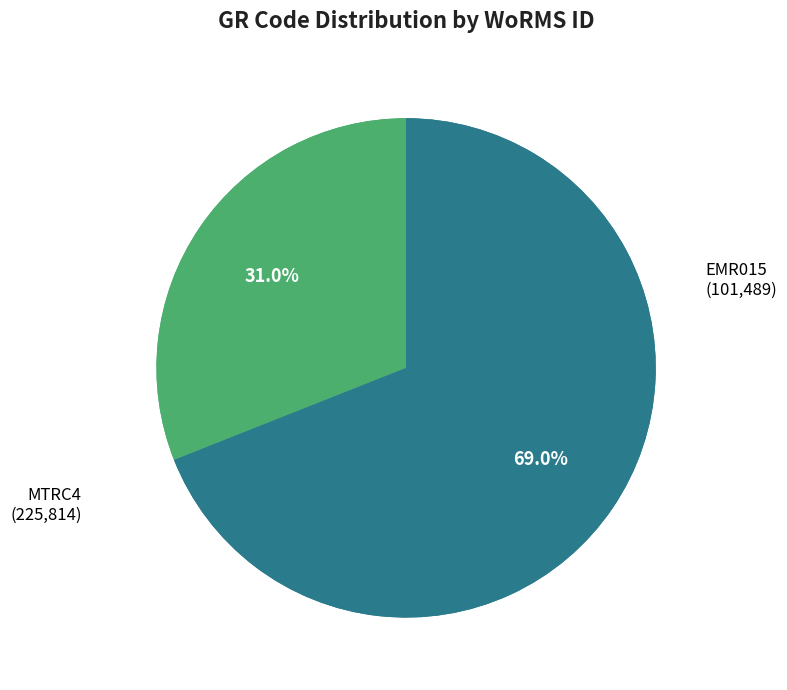

To the nearest percent, what is the difference between the MTRC4 and EMR015 slice percentages?

38%